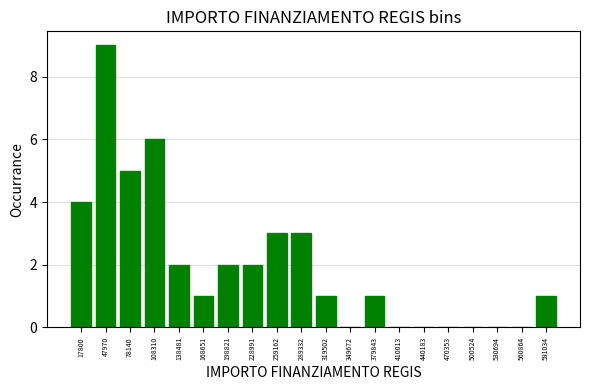

Reading left to right, extract all data points from this chart.

17800=4	47970=9	78140=5	108310=6	138481=2	168651=1	198821=2	228991=2	259162=3	289332=3	319502=1	349672=0	379843=1	410013=0	440183=0	470353=0	500524=0	530694=0	560864=0	591034=1